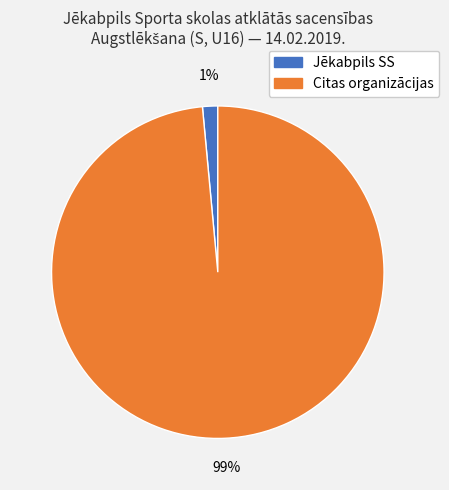

To the nearest percent, what is the average slice percentage?

50%